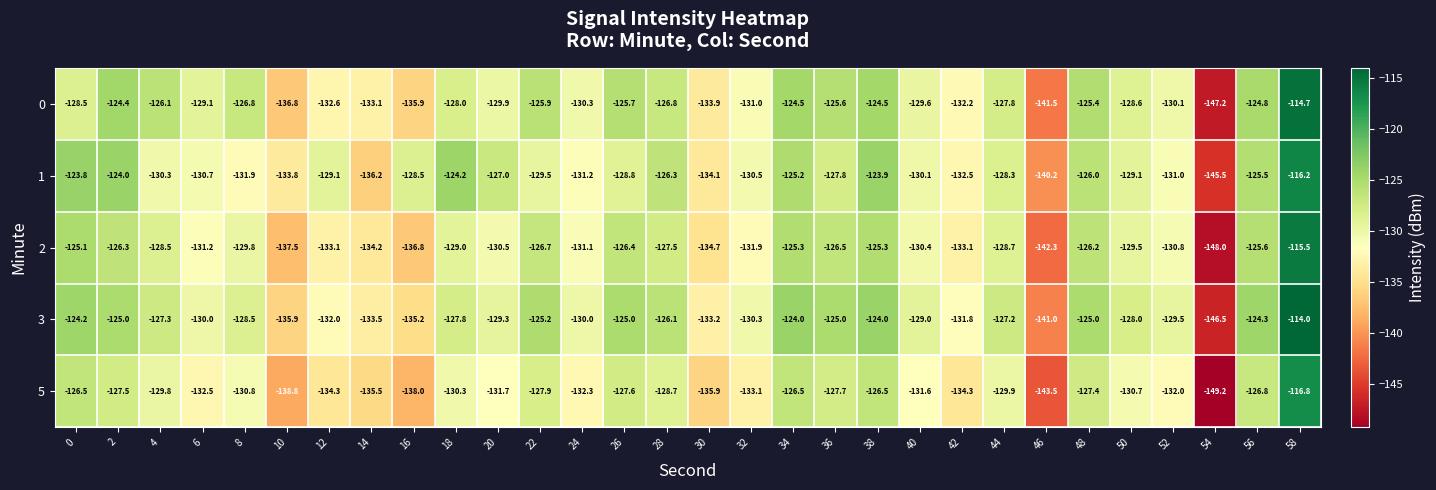

The 3 series shows -129.0 at 40. True or false?

True